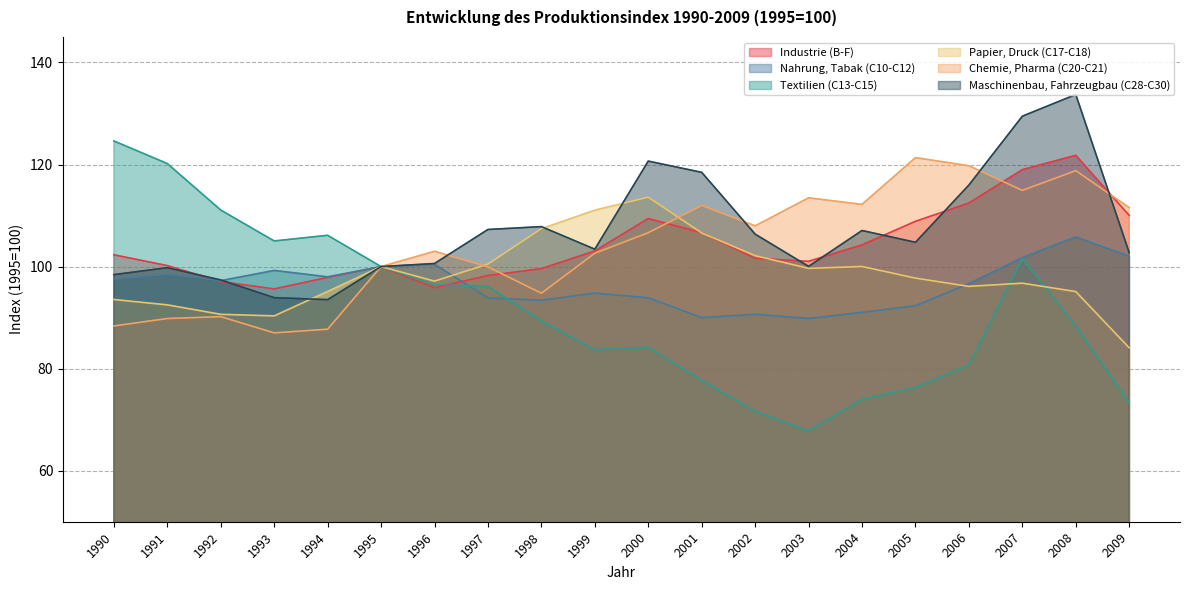

After their last crossing, which series has the higher values: Nahrung, Tabak (C10-C12) or Papier, Druck (C17-C18)?

Nahrung, Tabak (C10-C12)